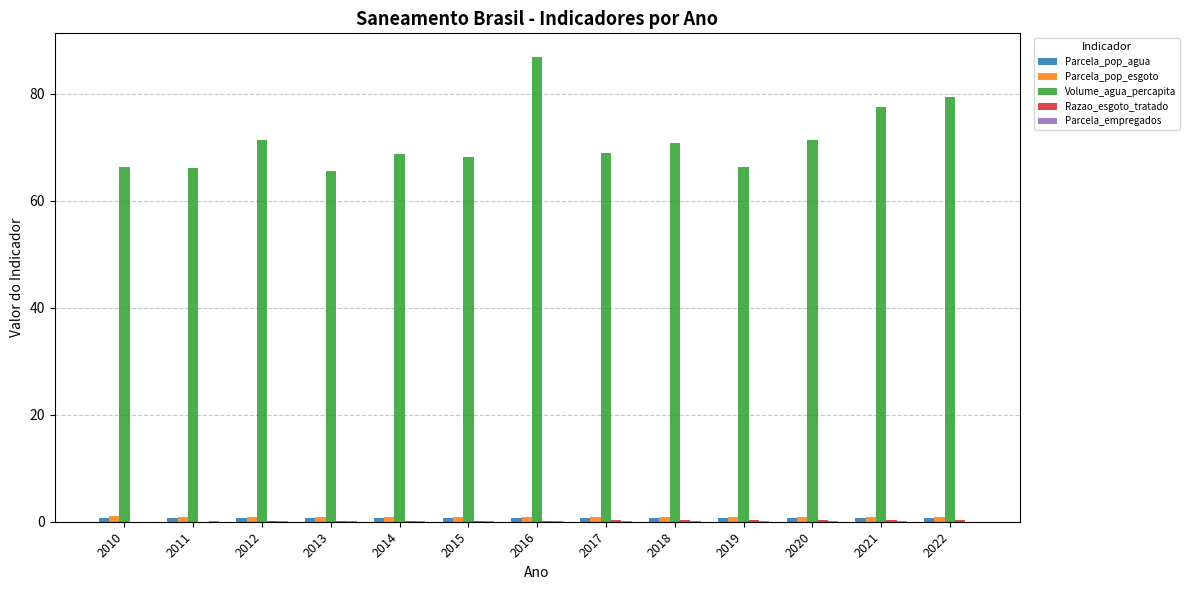

The value of Volume_agua_percapita at 2010 is 66.2. True or false?

True